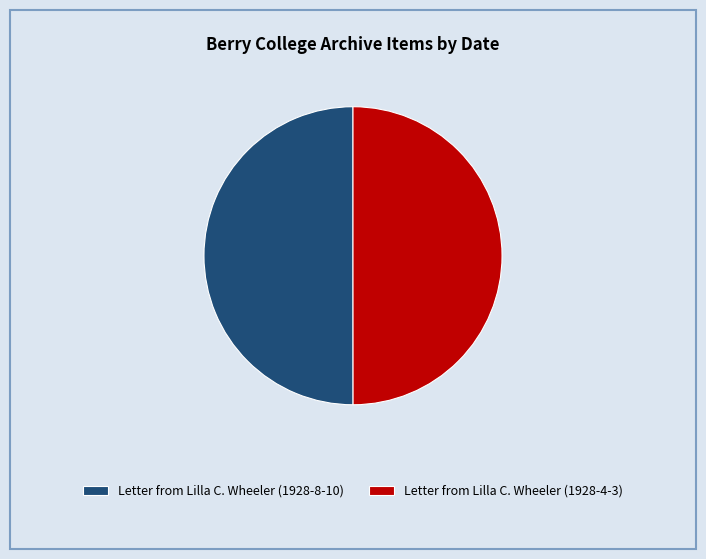

Do Letter from Lilla C. Wheeler (1928-4-3) and Letter from Lilla C. Wheeler (1928-8-10) together represent more than half of the pie?

Yes